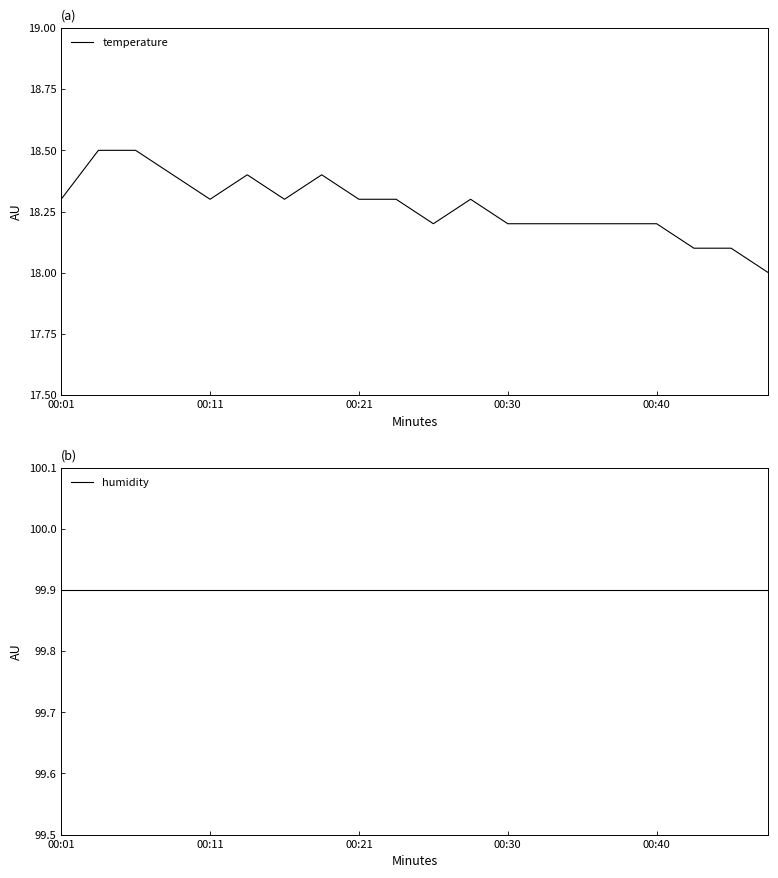

The temperature series shows 24.3 at 7. True or false?

False